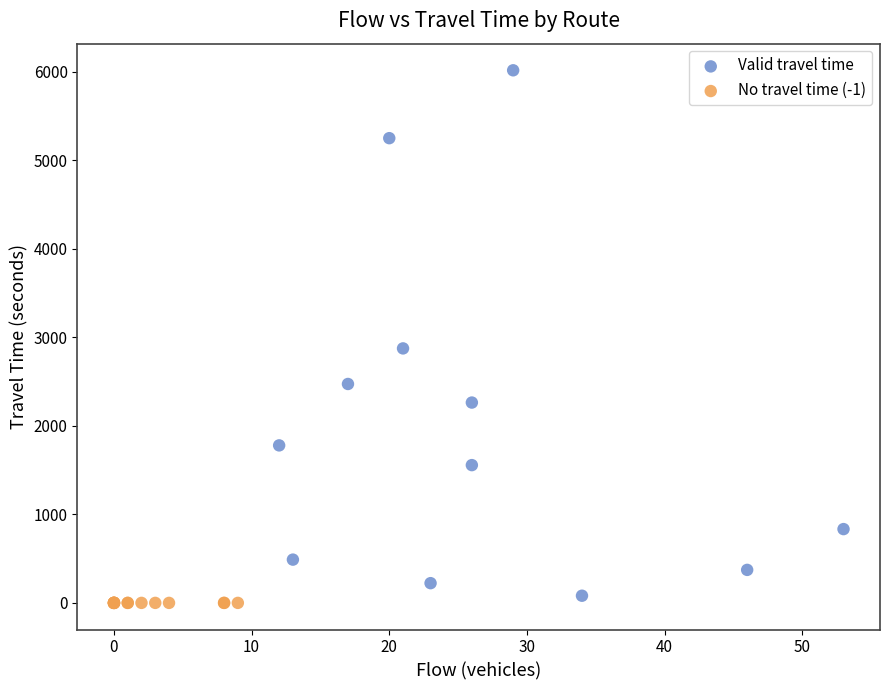

Which series reaches the maximum Y coordinate?

Valid travel time